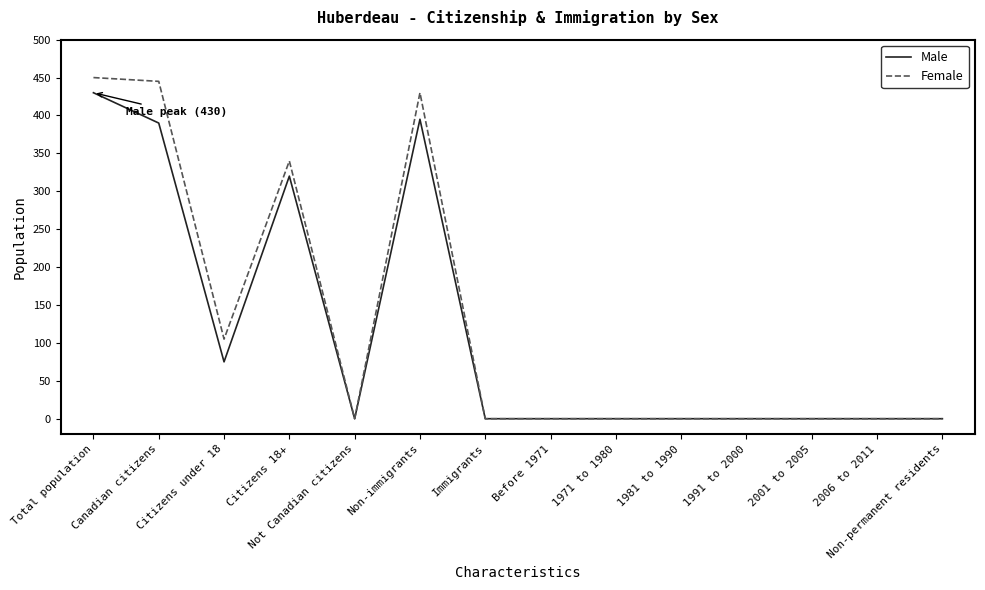

What position from the right is Citizens 18+?

11